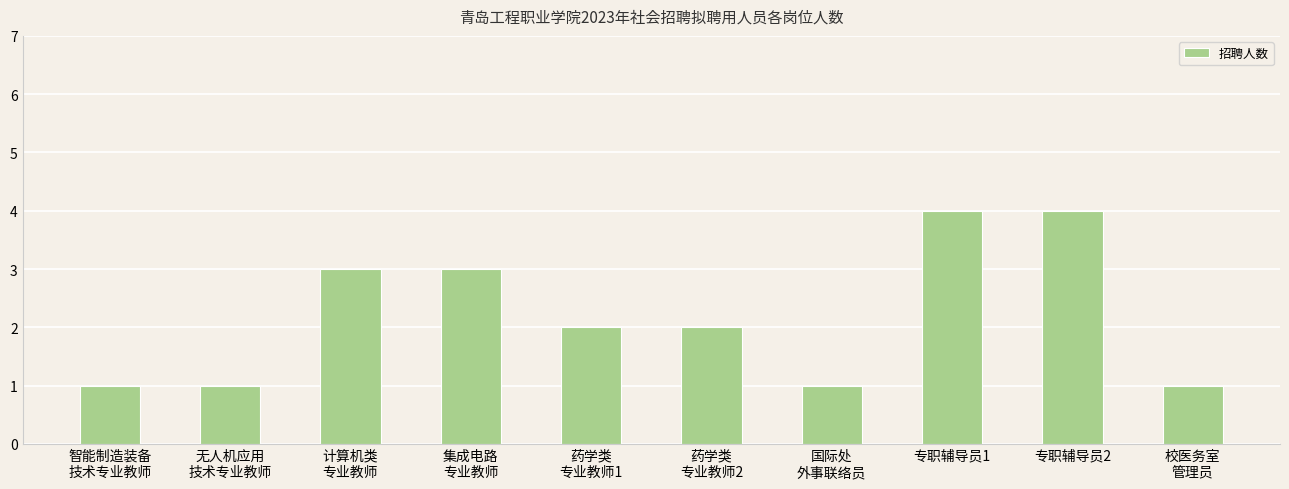

What is the value of the 8th bar from the left?

4